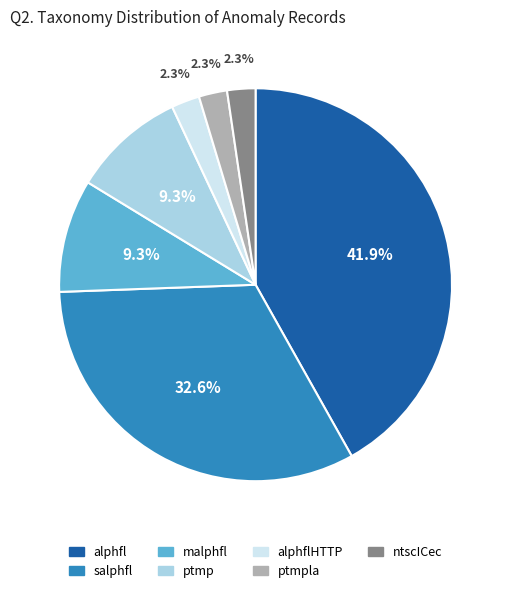

Count the number of slices in the pie.

7